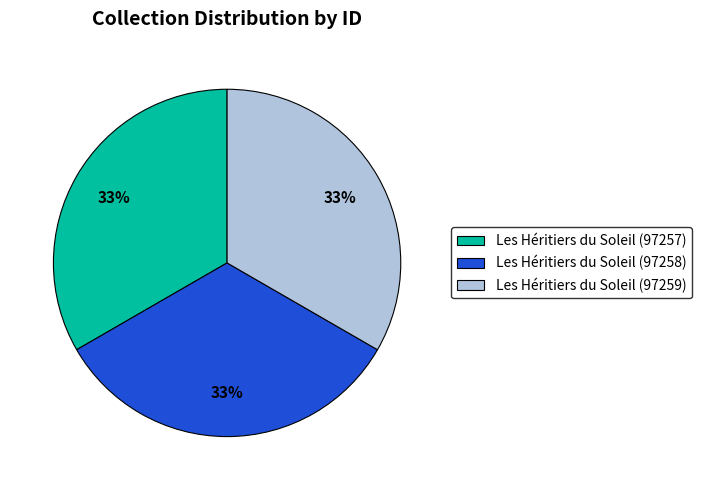

What is the ratio of the value at Les Héritiers du Soleil (97257) to the value at Les Héritiers du Soleil (97258)?

1.0